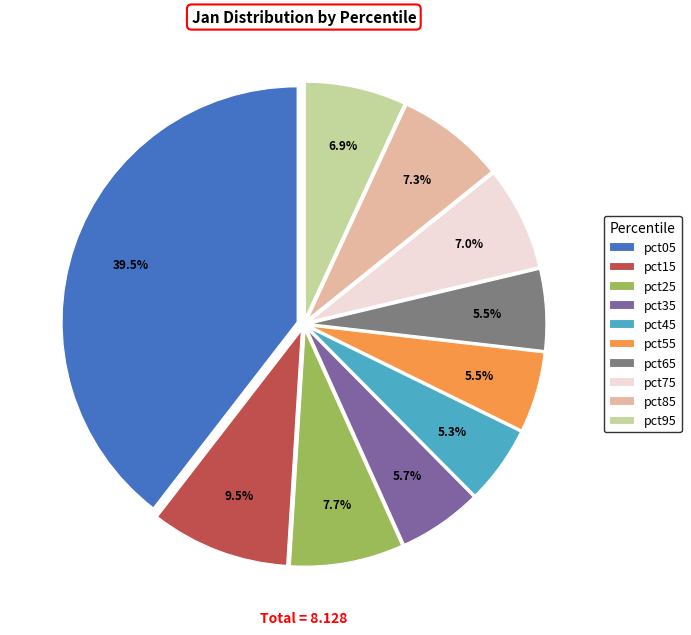

Does pct85 account for over 50% of the chart?

No